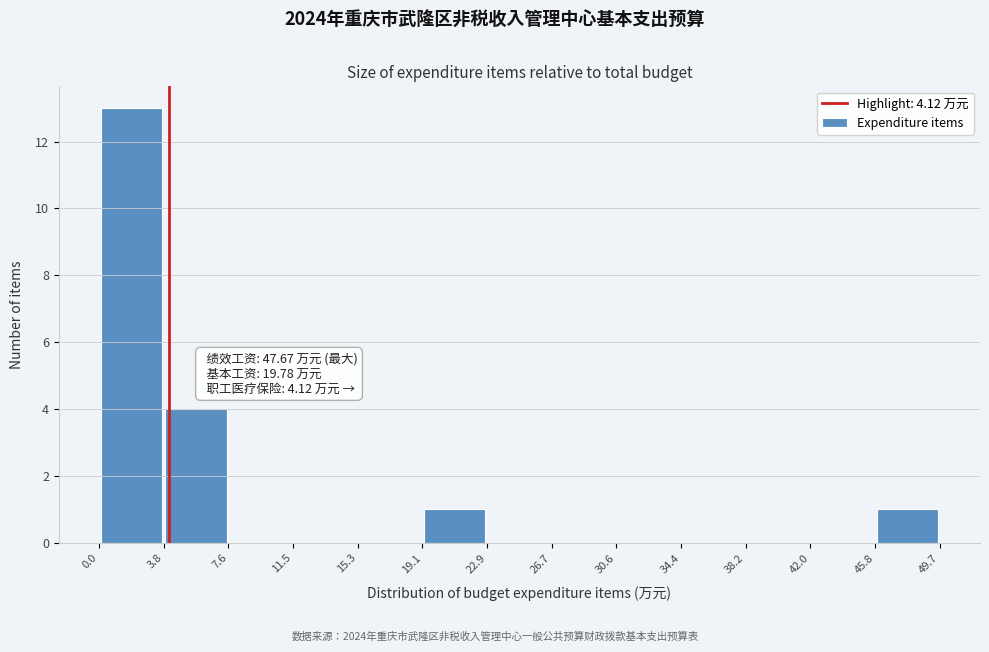

Which range on the x-axis has the tallest bar?

0.0 to 3.8